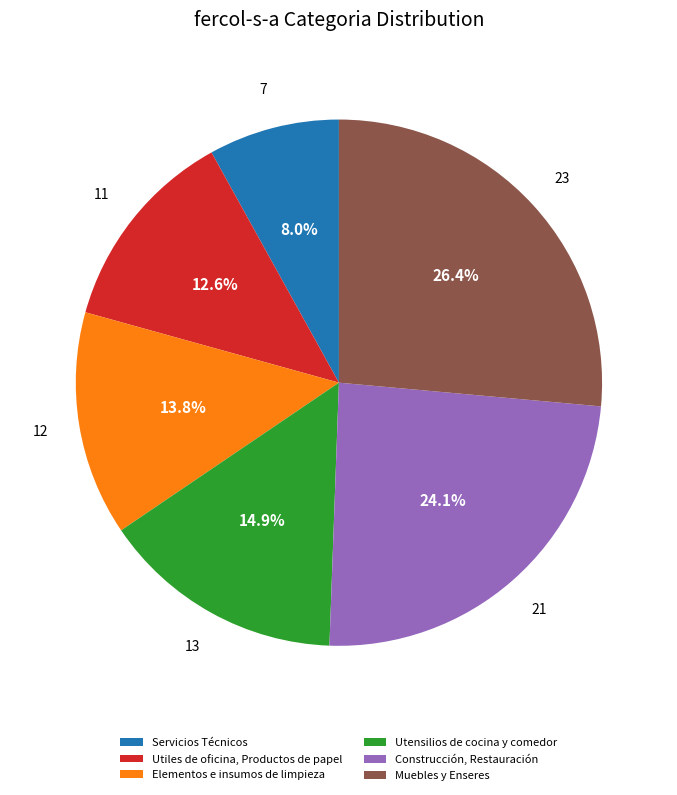

To the nearest percent, what is the average slice percentage?

17%